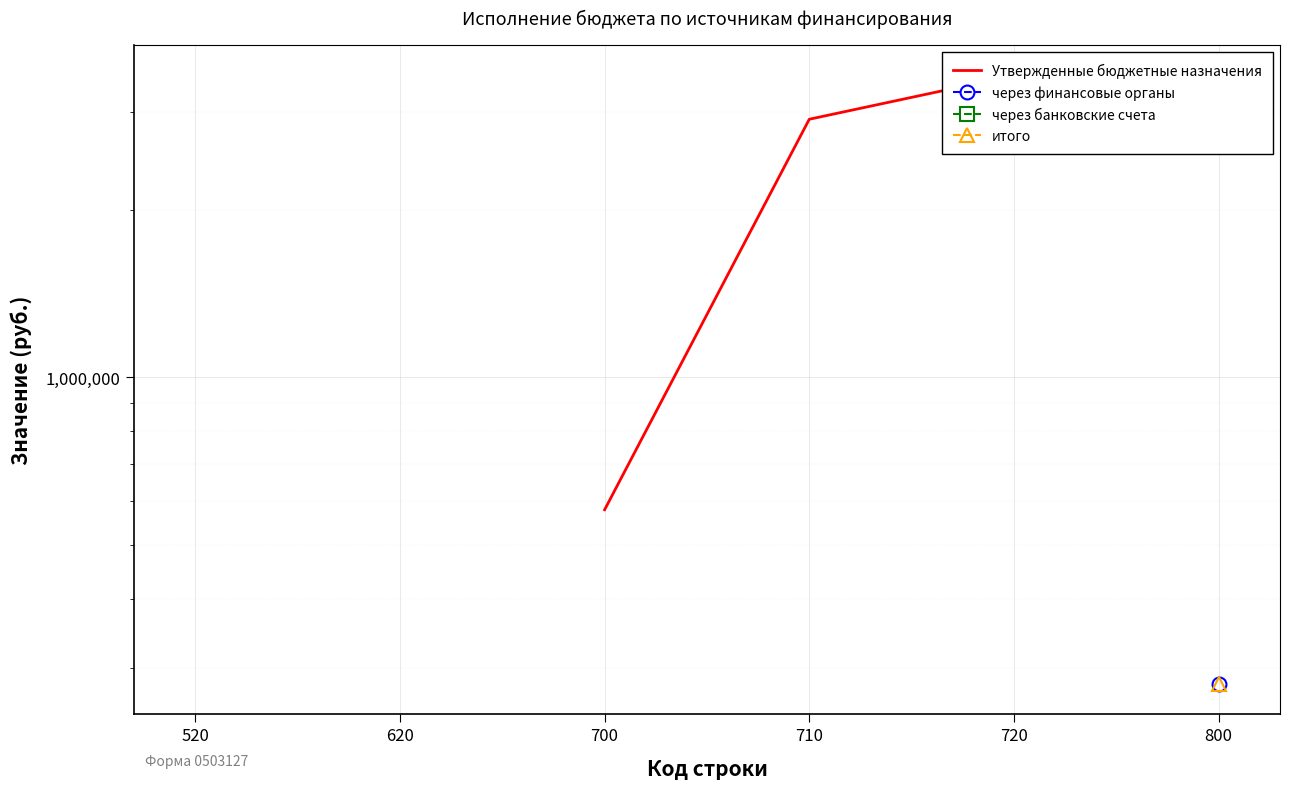

True or false: Утвержденные бюджетные назначения and через банковские счета cross at least once.

False